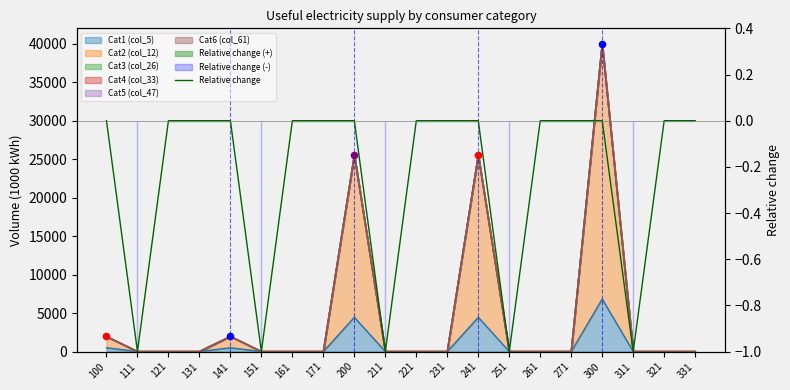

Between 131 and 271, which is larger?

131